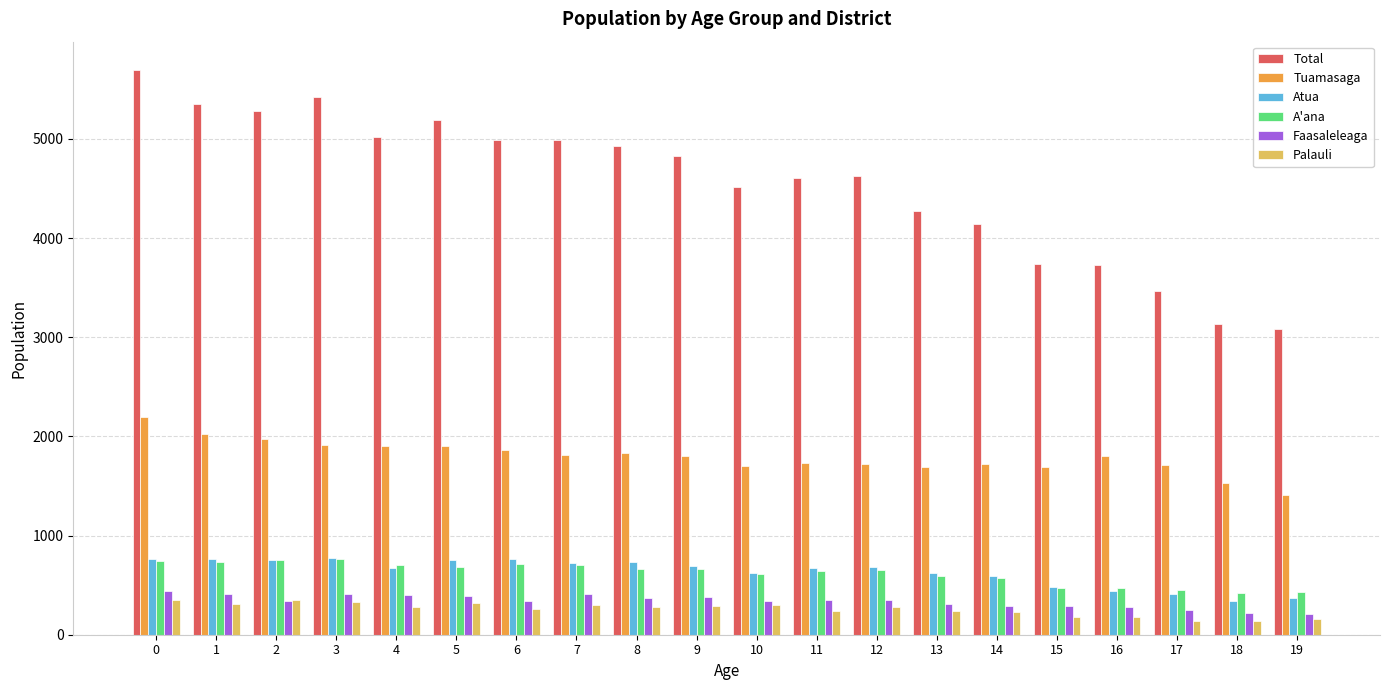

The value of Palauli at 8 is 280. True or false?

True